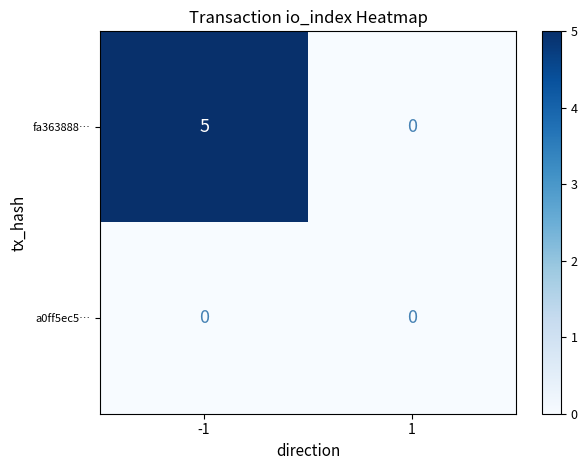

True or false: a0ff5ec5… has a value of 0 at 1.

True